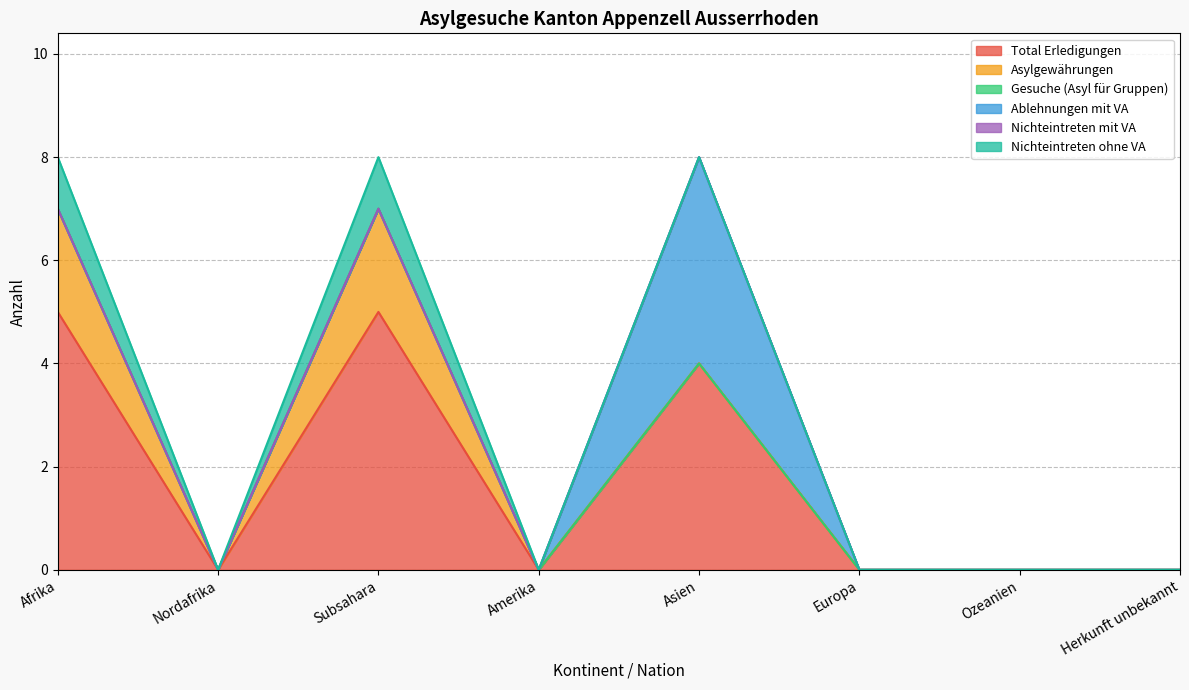

True or false: Nichteintreten ohne VA has more than 0 interior local peaks.

True